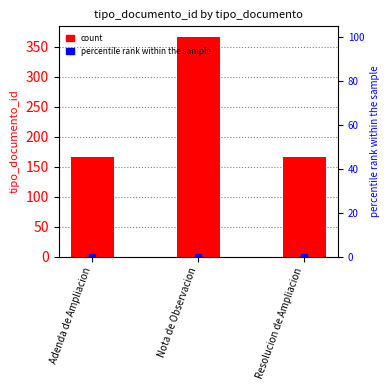

What is the change in value from Adenda de Ampliacion to Nota de Observacion?

+200